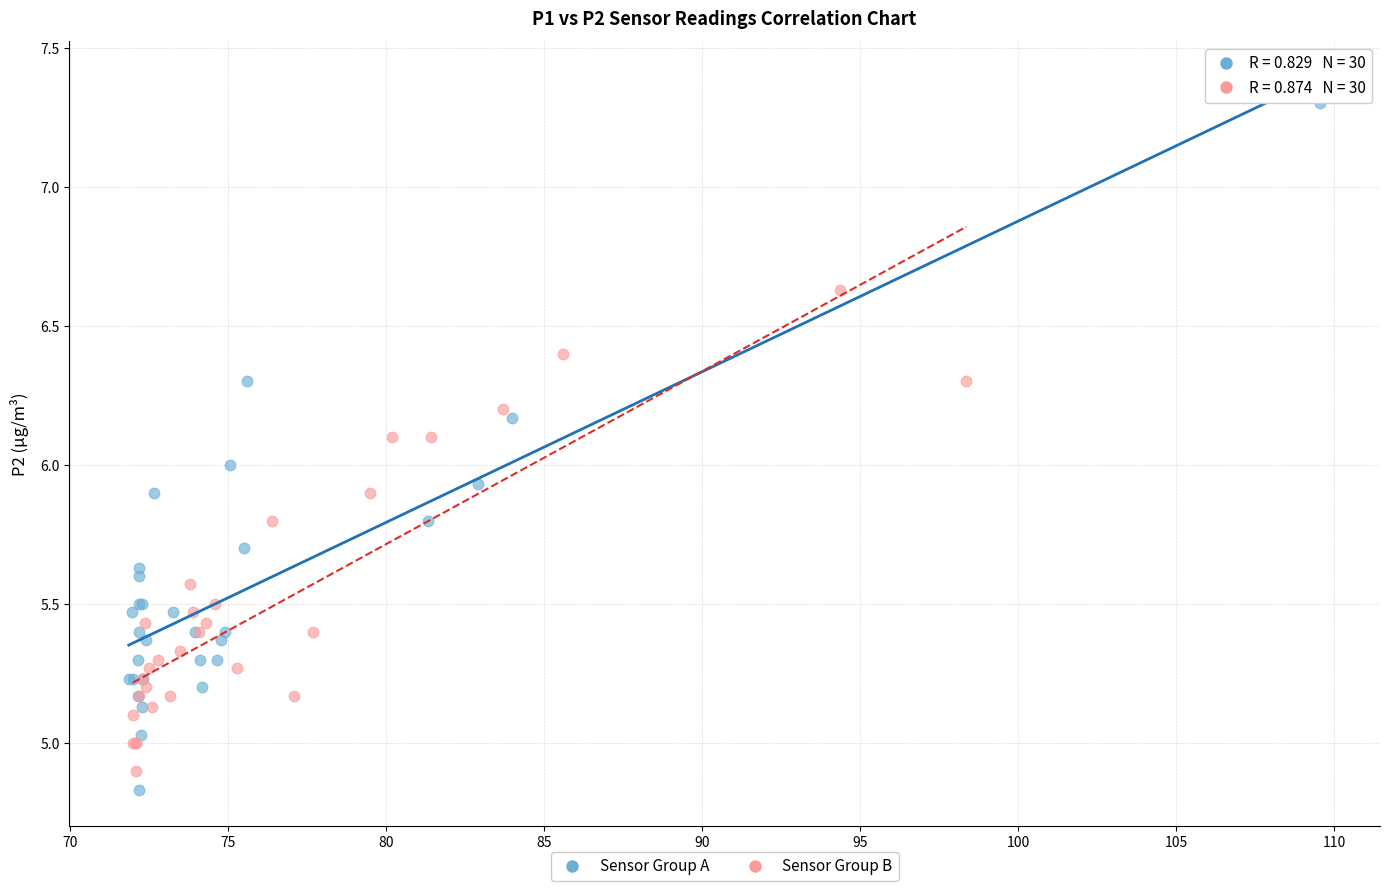

Which series has the widest spread of Y values?

Sensor Group A